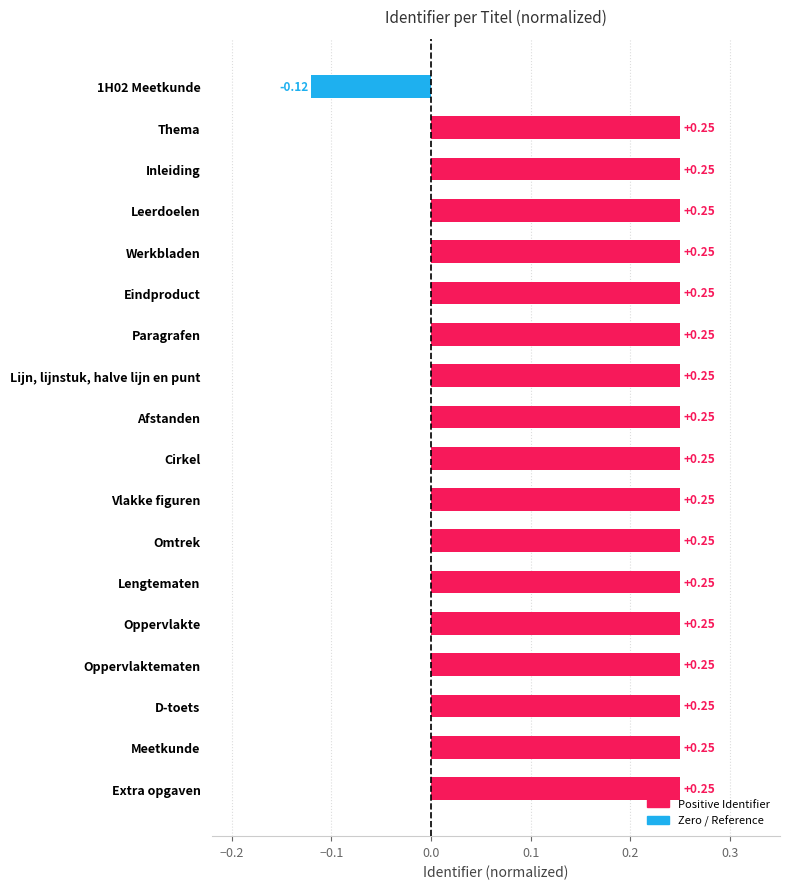

What is the change in value from 1H02 Meetkunde to Eindproduct?

+0.4